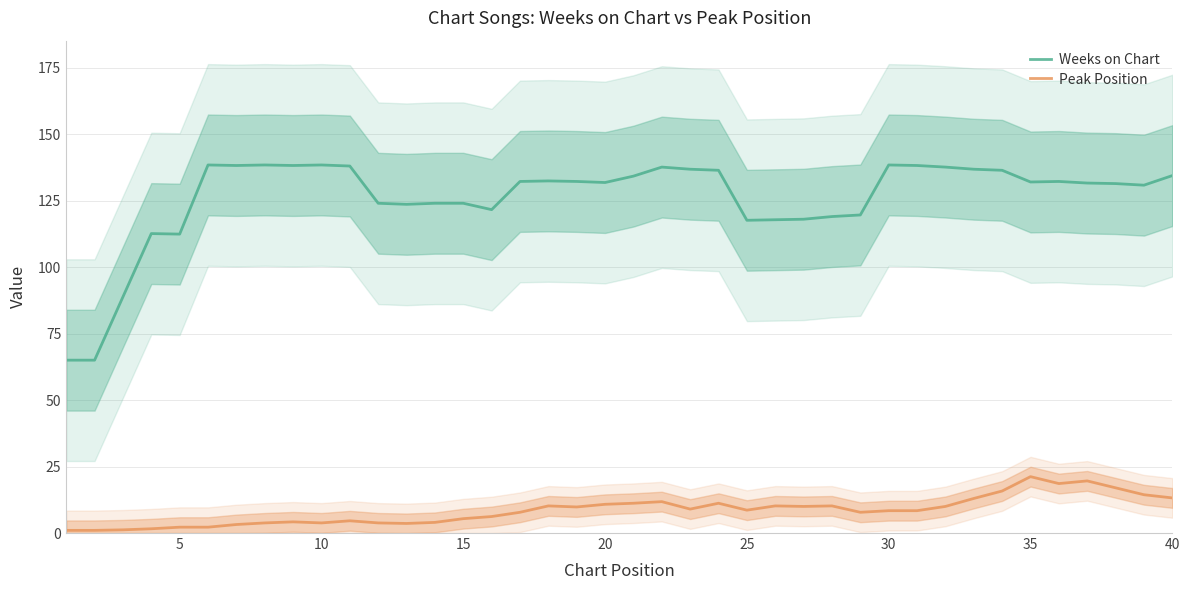

True or false: Peak Position has more than 1 points higher than both neighbors.

True